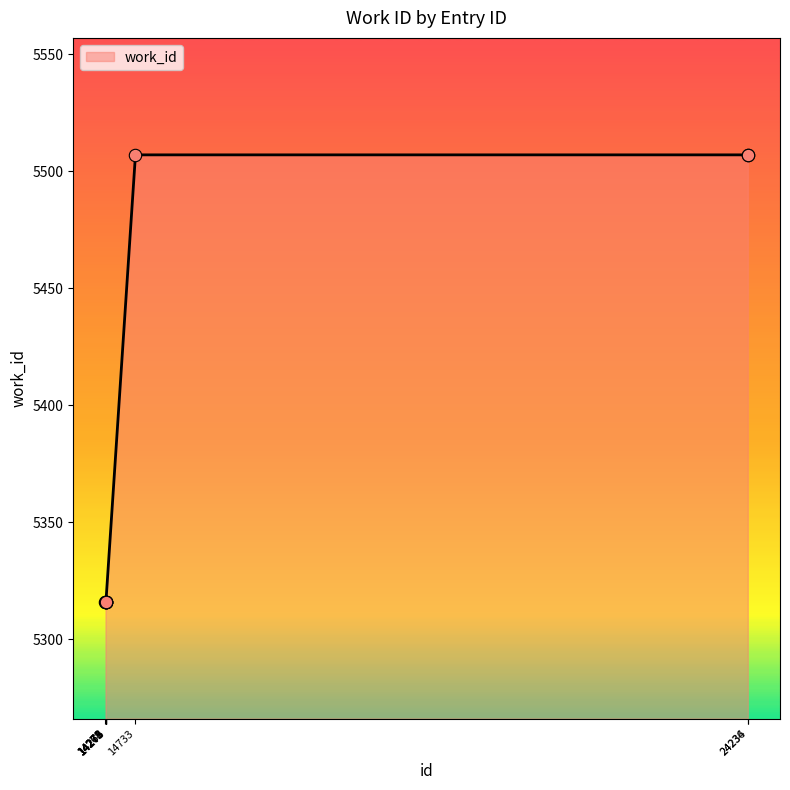

What is the difference between the maximum and minimum values?

191